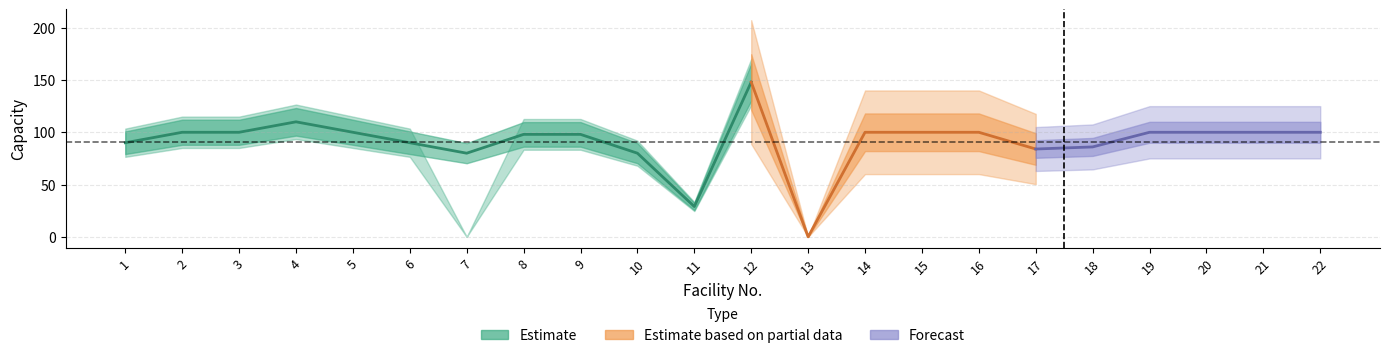

Which category has the highest value in the 従来 series?

12